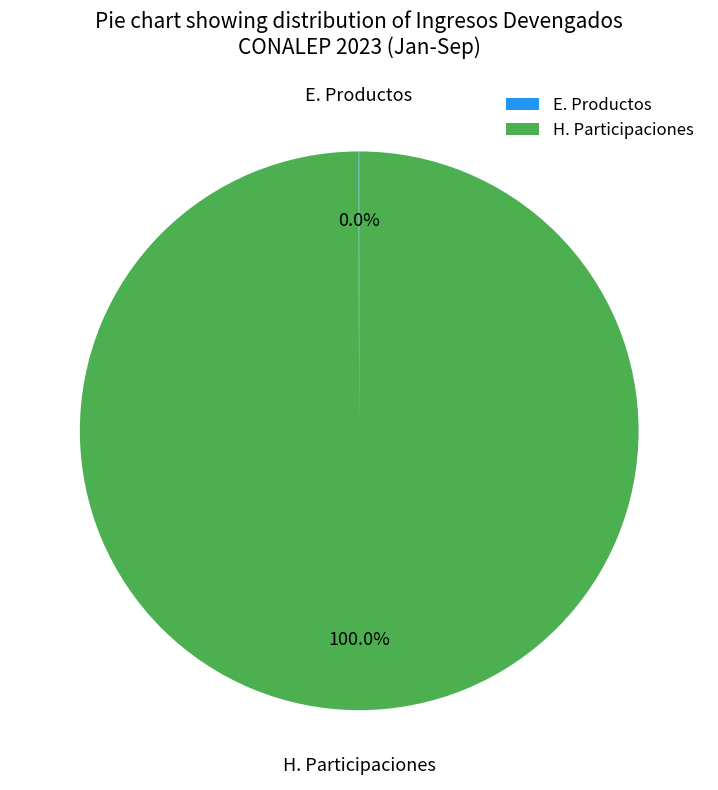

Which category has the biggest portion of the pie?

H. Participaciones